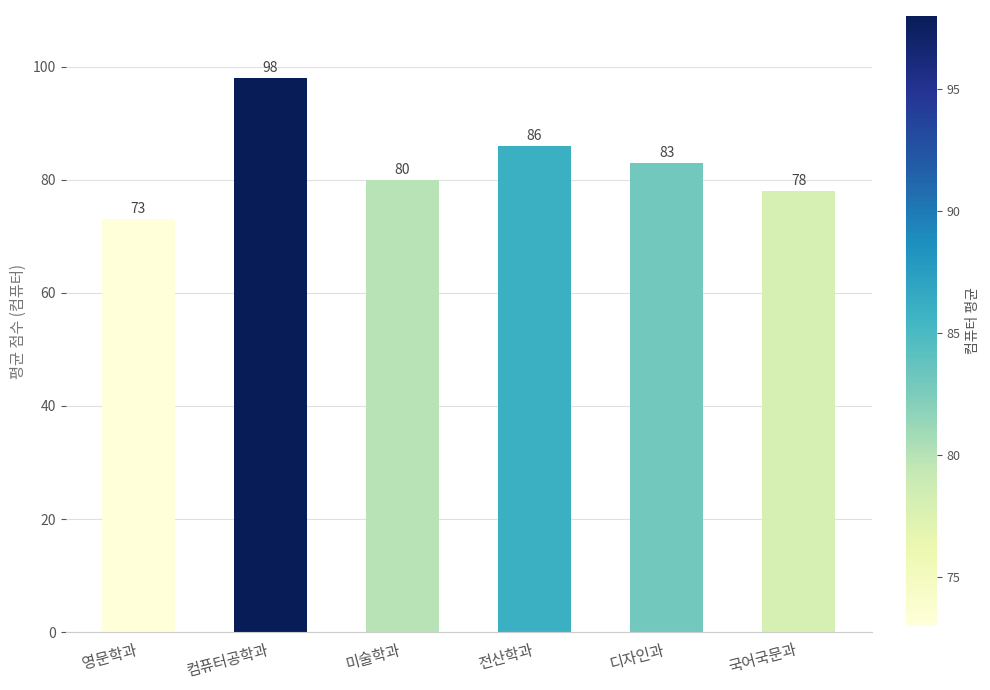

How many data points does each series have?

6